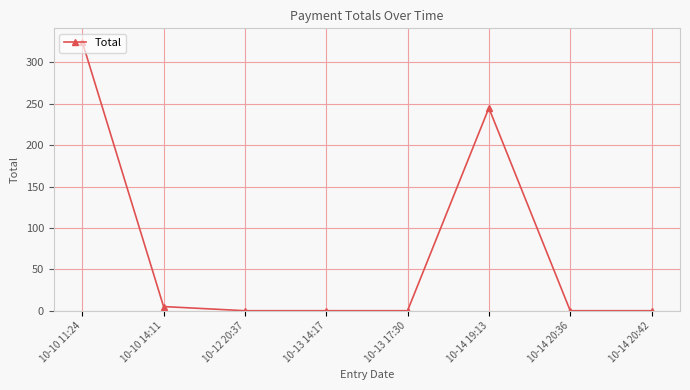

What is the maximum value shown in the chart?

325